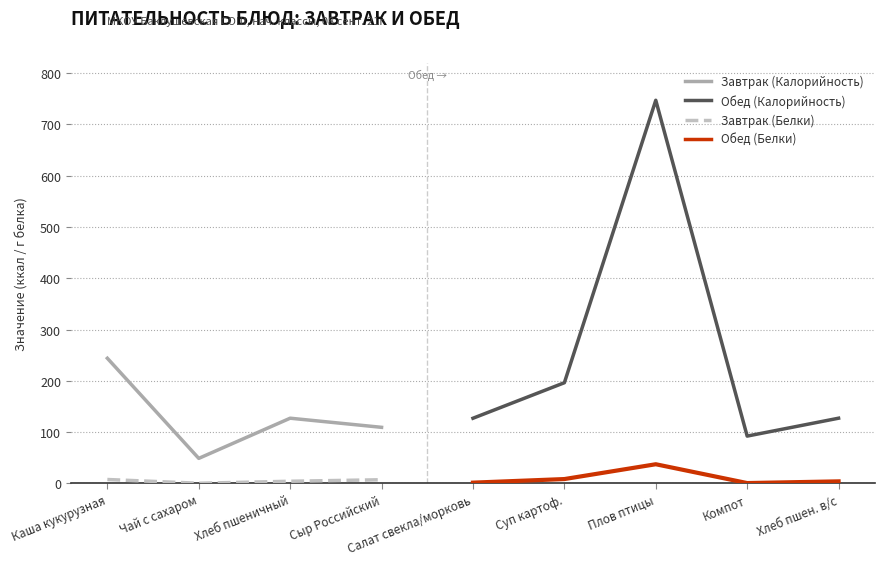

At how many categories does at least one series exceed 349?

1